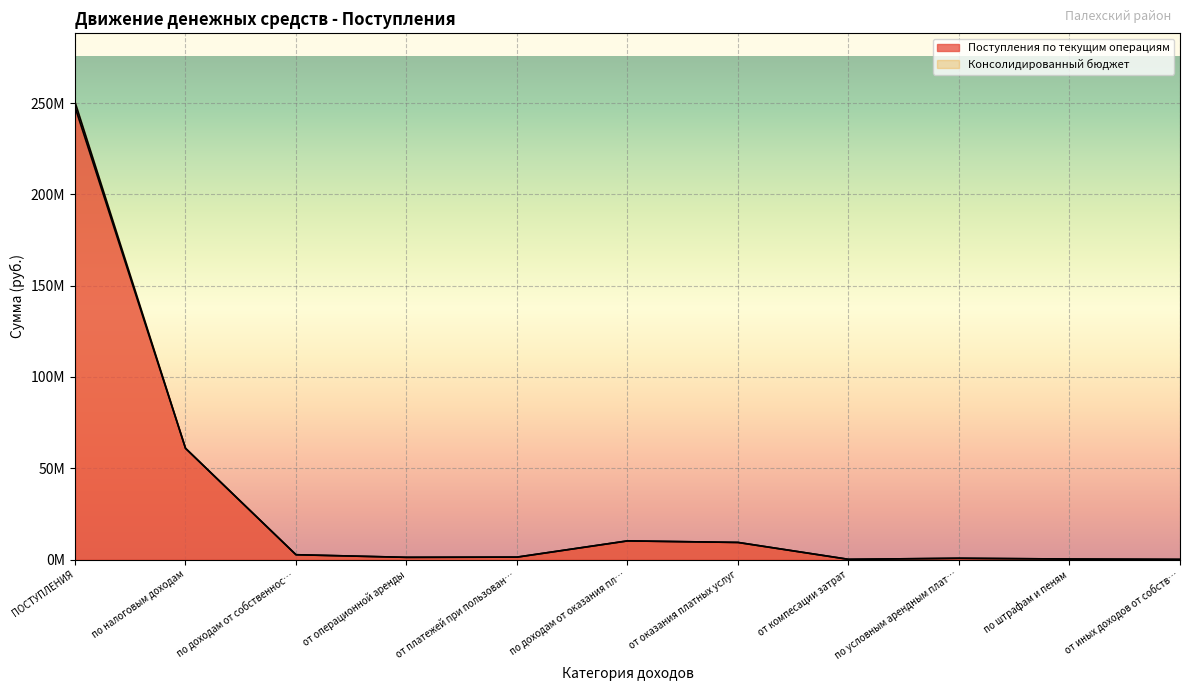

How many series are shown in this chart?

2